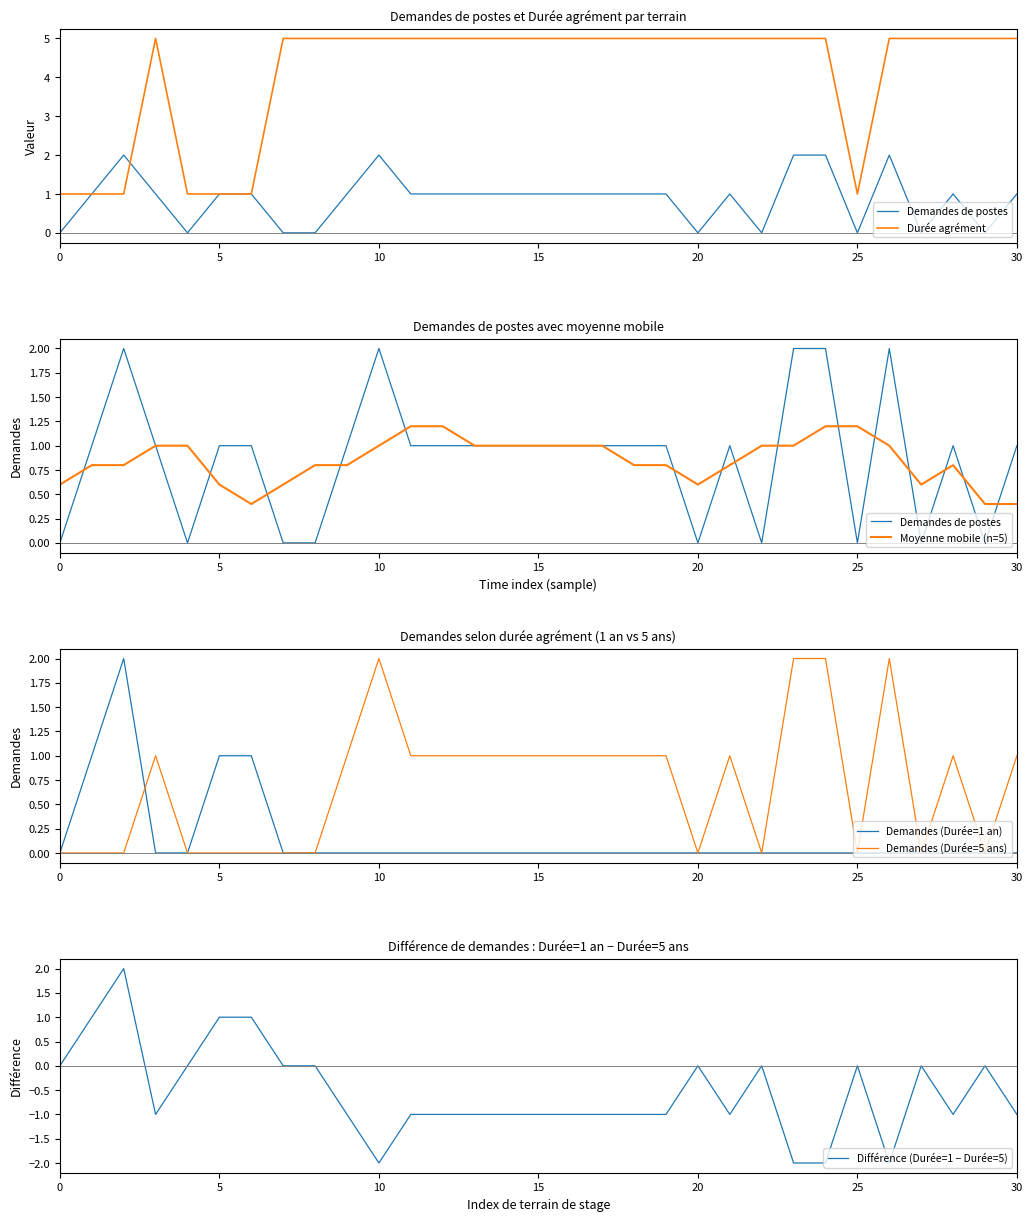

How many Demandes (Durée=5 ans) values are between 0 and 1?

27